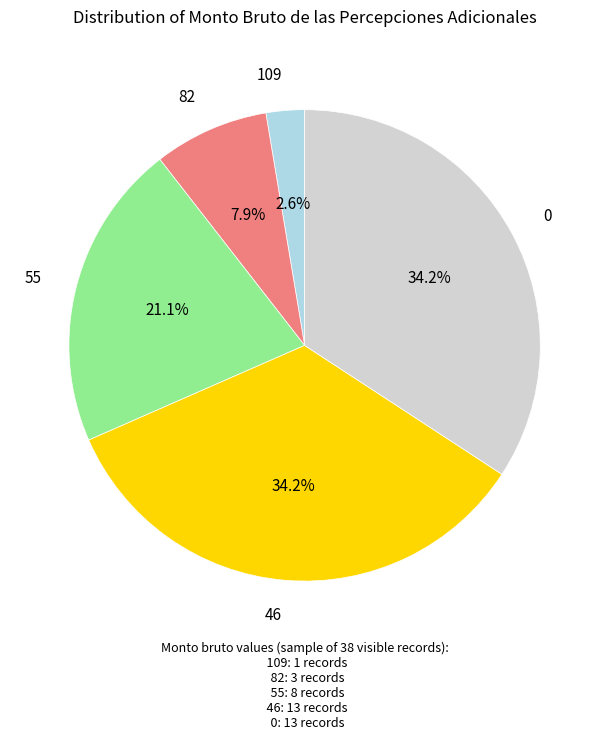

Approximately how many times larger is the value at 55 compared to 0?

0.6